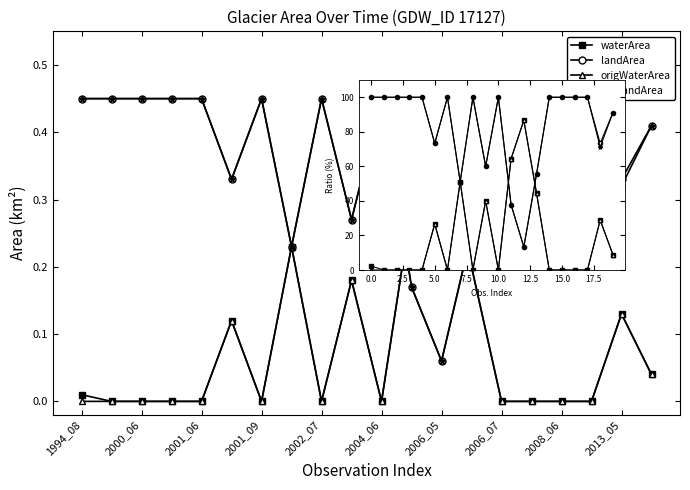

What is the approximate value of origlandArea at 5.0?

73.3